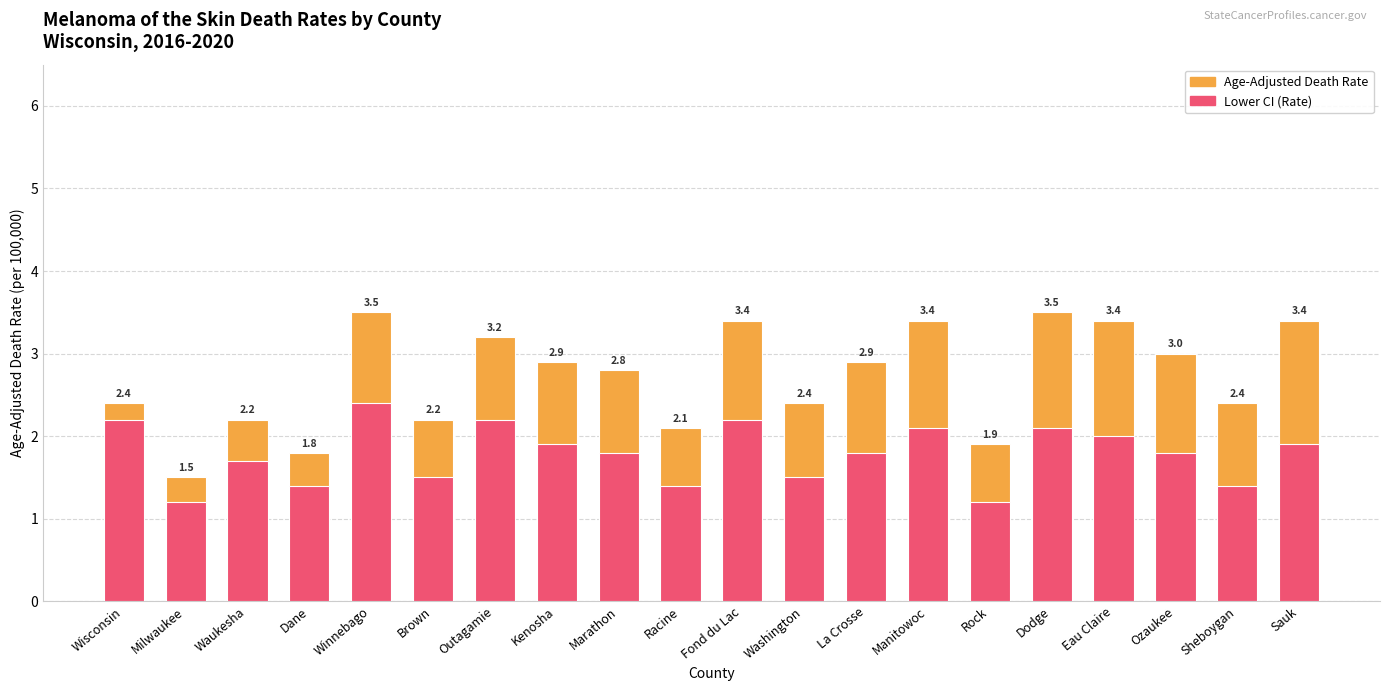

At which label does Age-Adjusted Death Rate reach its minimum?

Milwaukee